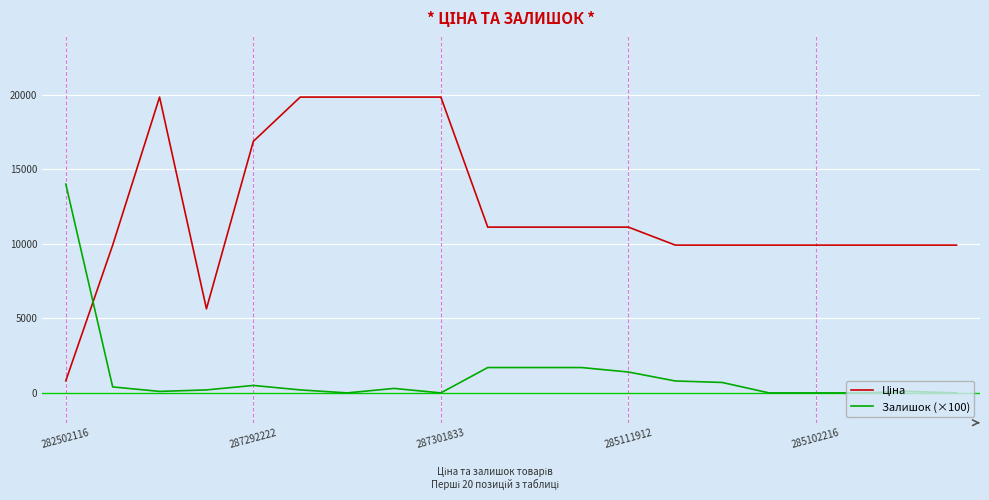

What is the difference between the maximum and minimum values in the Залишок (×100) series?

14000.0